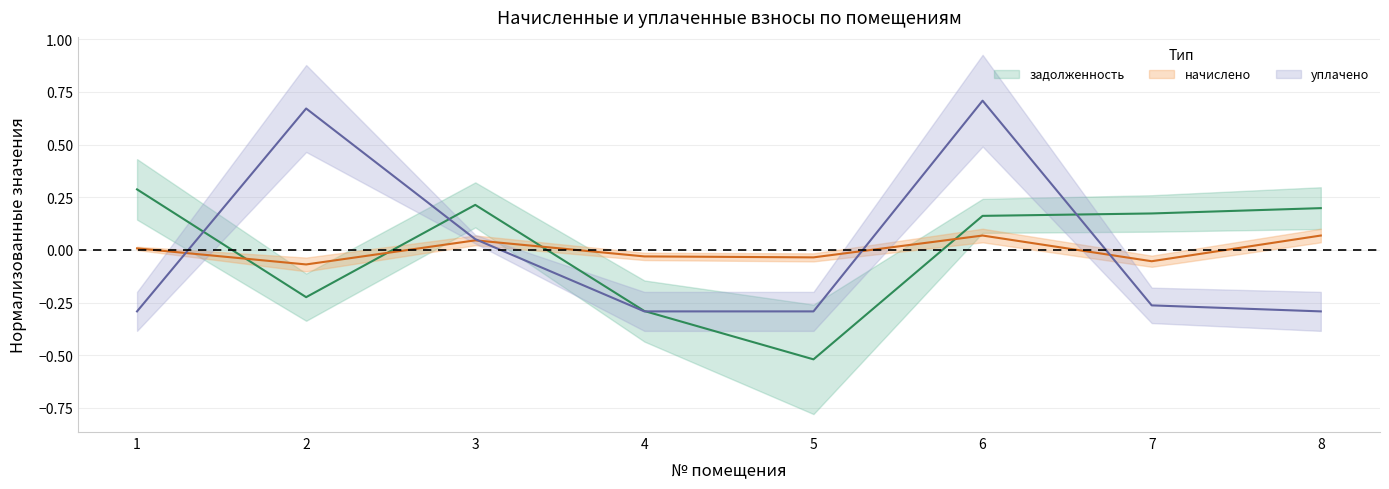

The value of уплачено at 5 is -0.4. True or false?

False